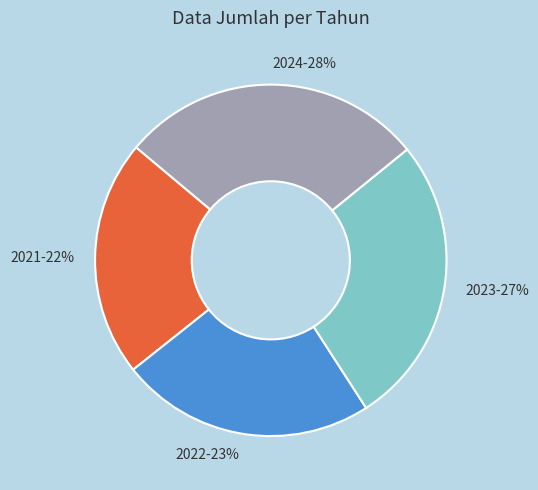

Which has a higher value, 2021 or 2022?

2022